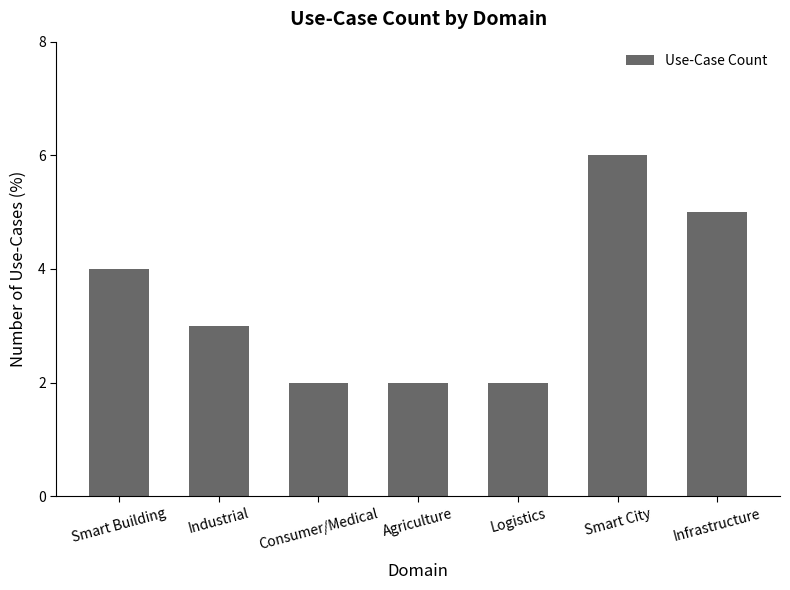

Reading left to right, list all the values displayed in this chart.

4	3	2	2	2	6	5